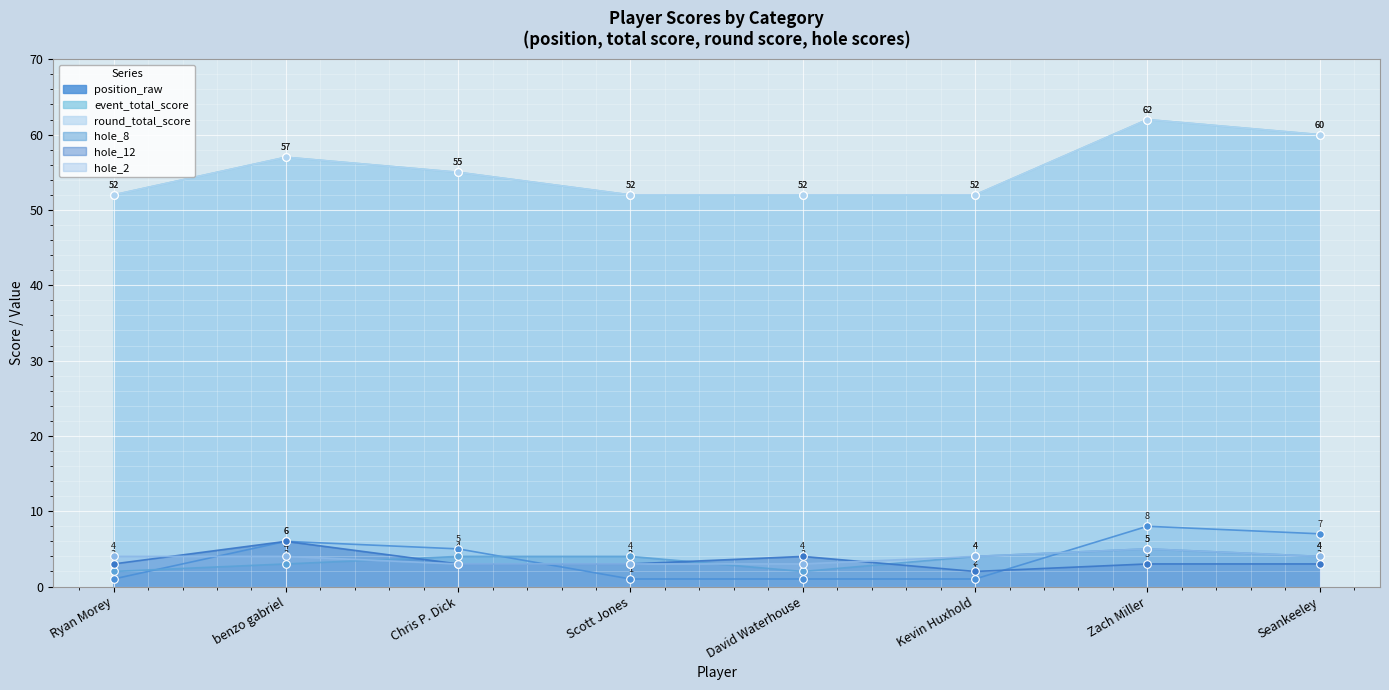

Which series contains the highest Y value?

event_total_score